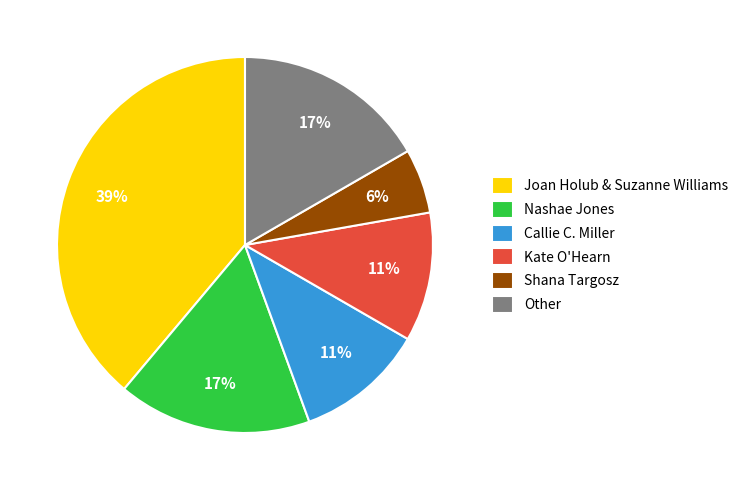

Approximately how many times larger is the value at Joan Holub & Suzanne Williams compared to Kate O'Hearn?

3.5